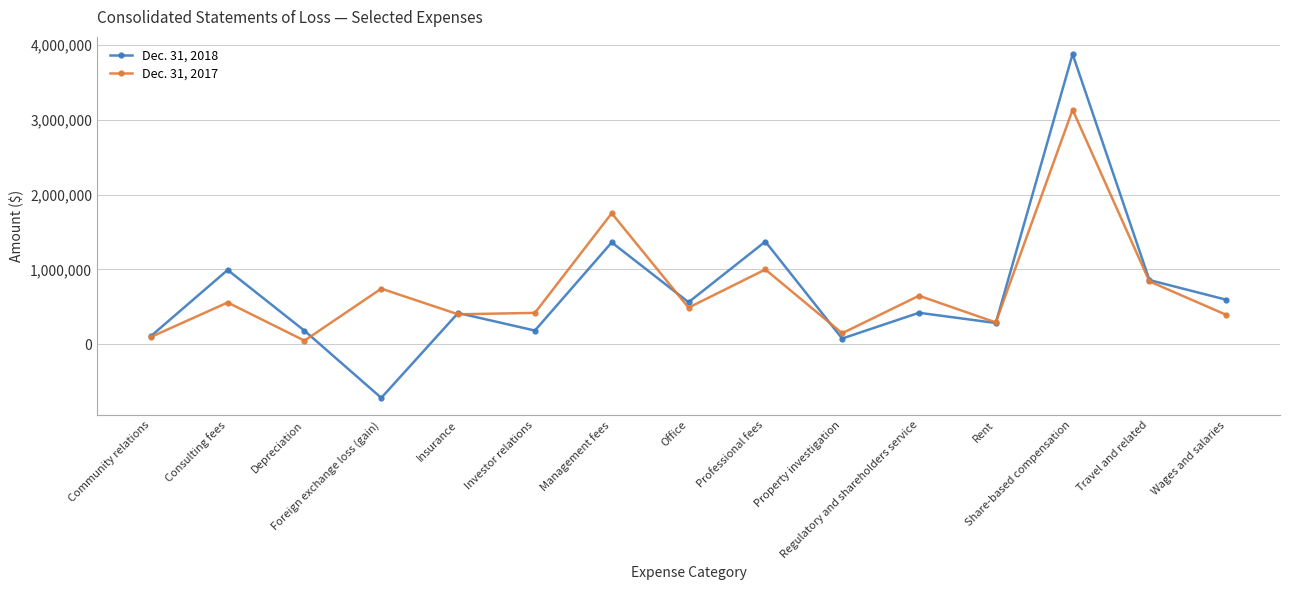

What is the average value of the Dec. 31, 2017 series?

728775